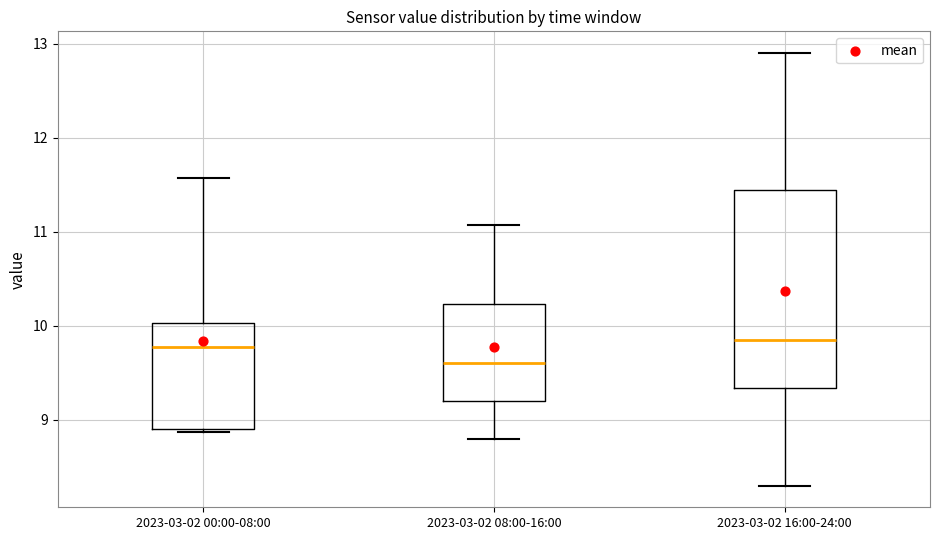

Which box's median line is the lowest?

2023-03-02 08:00-16:00